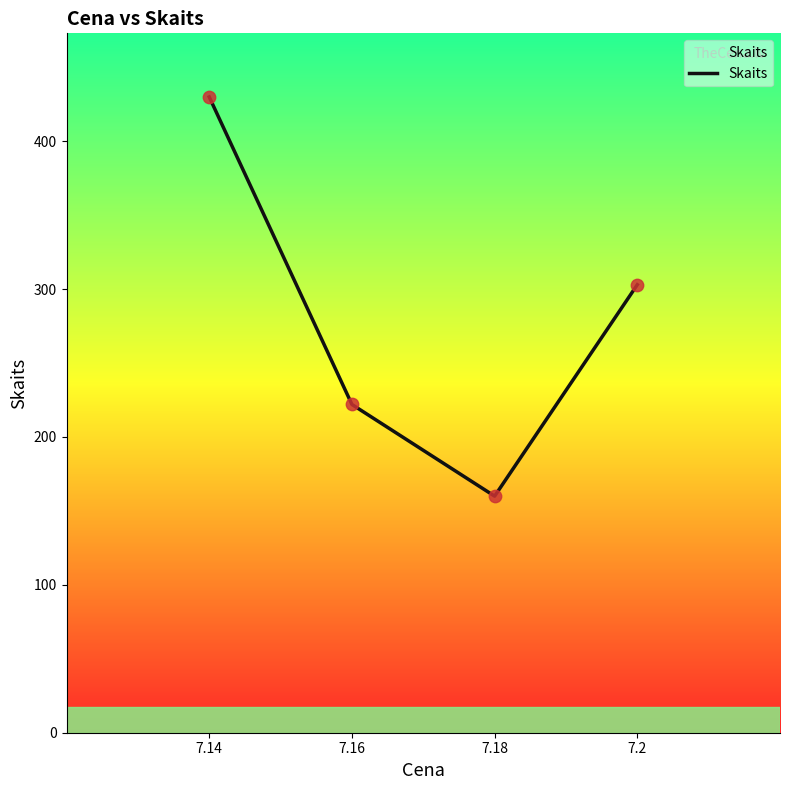

What is the change in value from 7.14 to 7.18?

-270